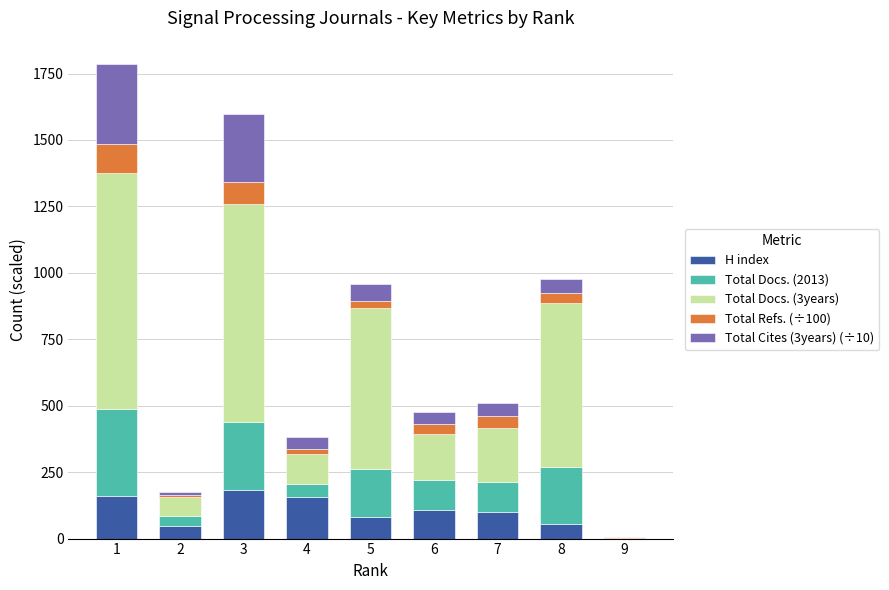

What is the maximum value for H index?

181.0